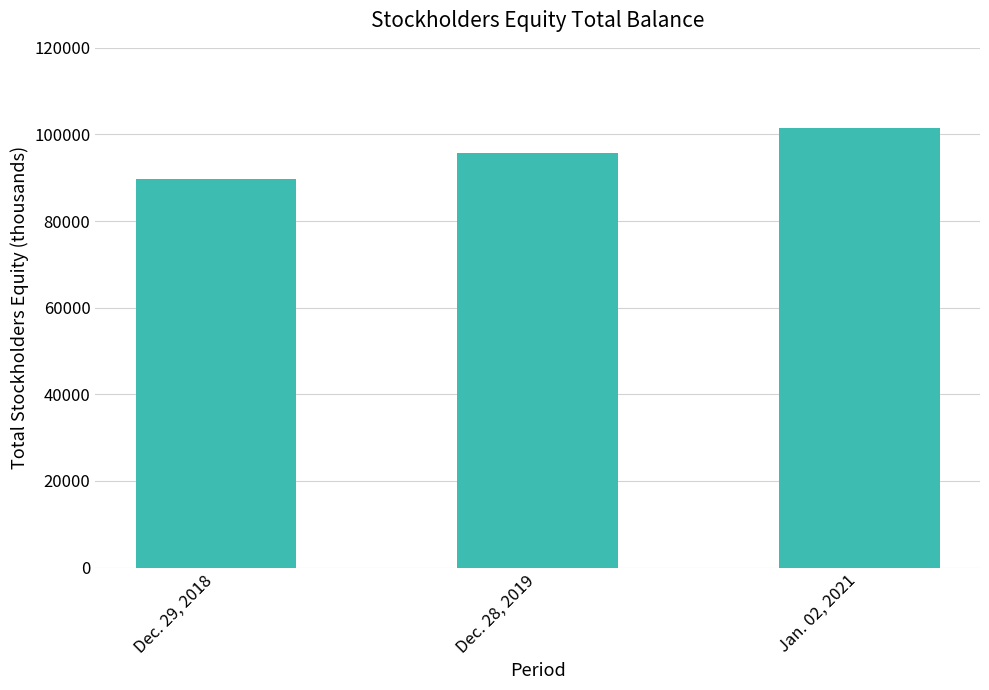

The value at Dec. 28, 2019 is 95793. True or false?

True